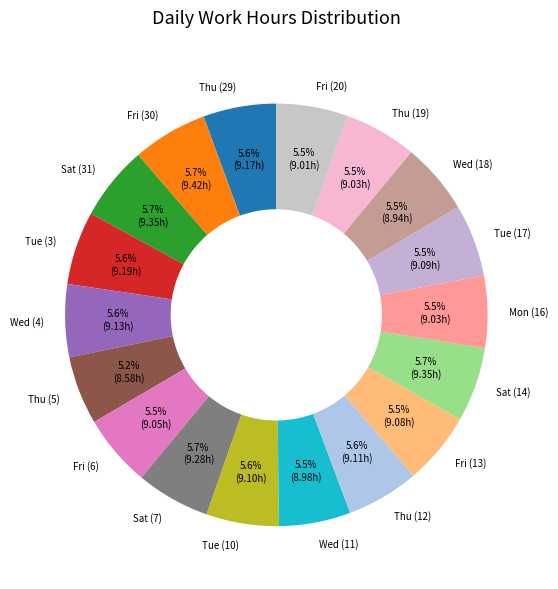

Approximately how many times larger is the value at Thu (29) compared to Thu (12)?

1.0